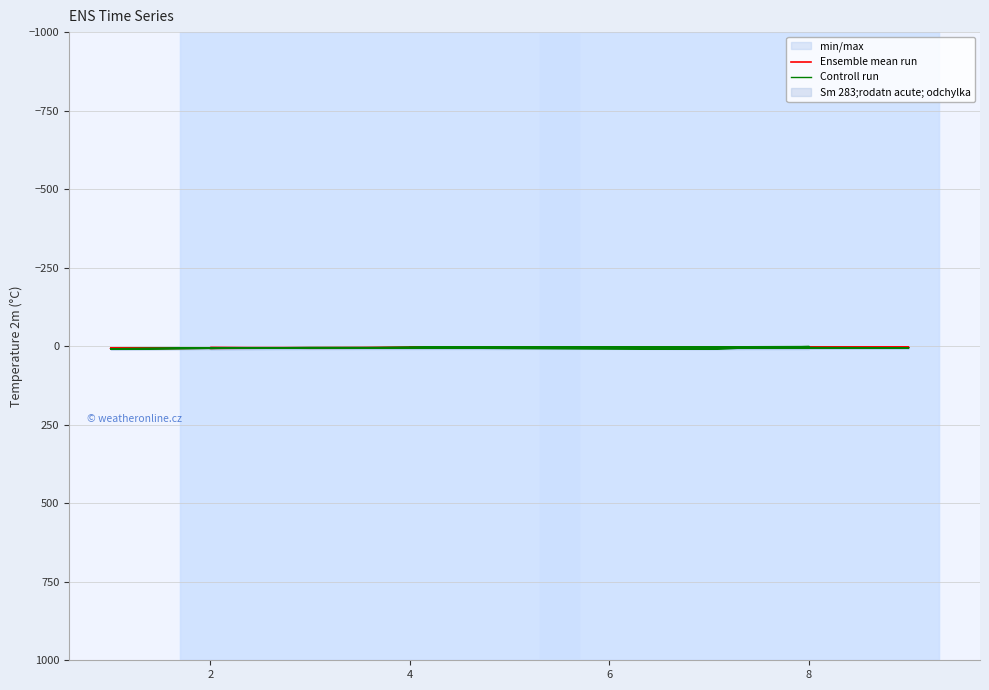

What is the difference between the maximum and minimum values in the Ensemble mean run series?

3.5